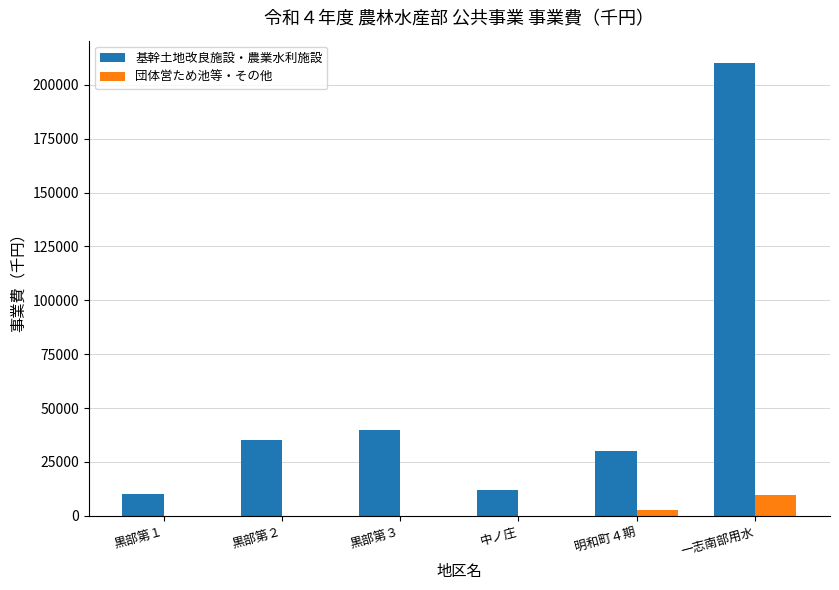

Which series has the widest spread of values?

基幹土地改良施設・農業水利施設